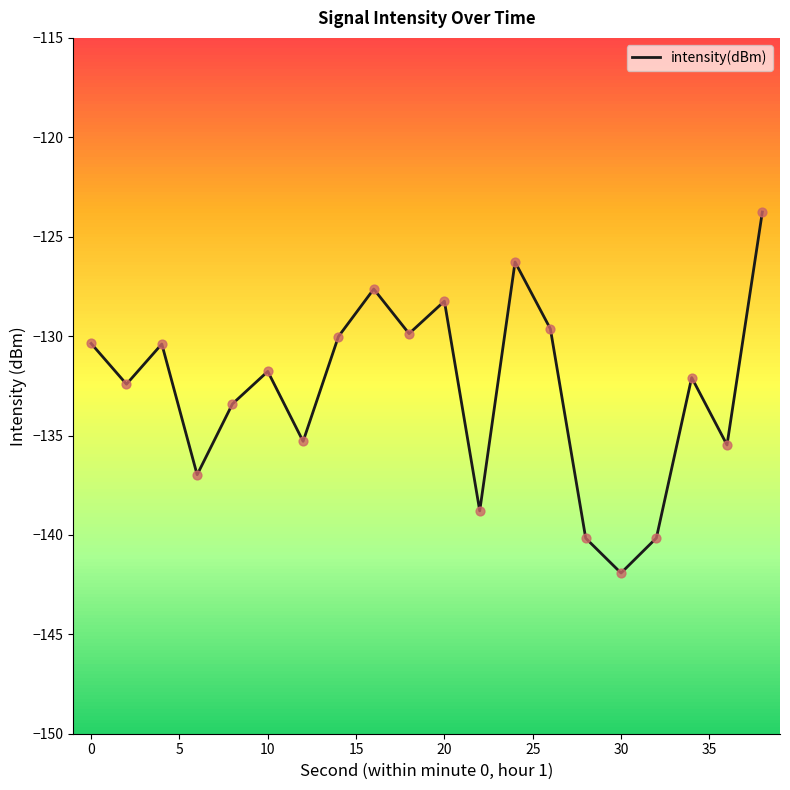

What is the difference between the maximum and minimum values?

18.2